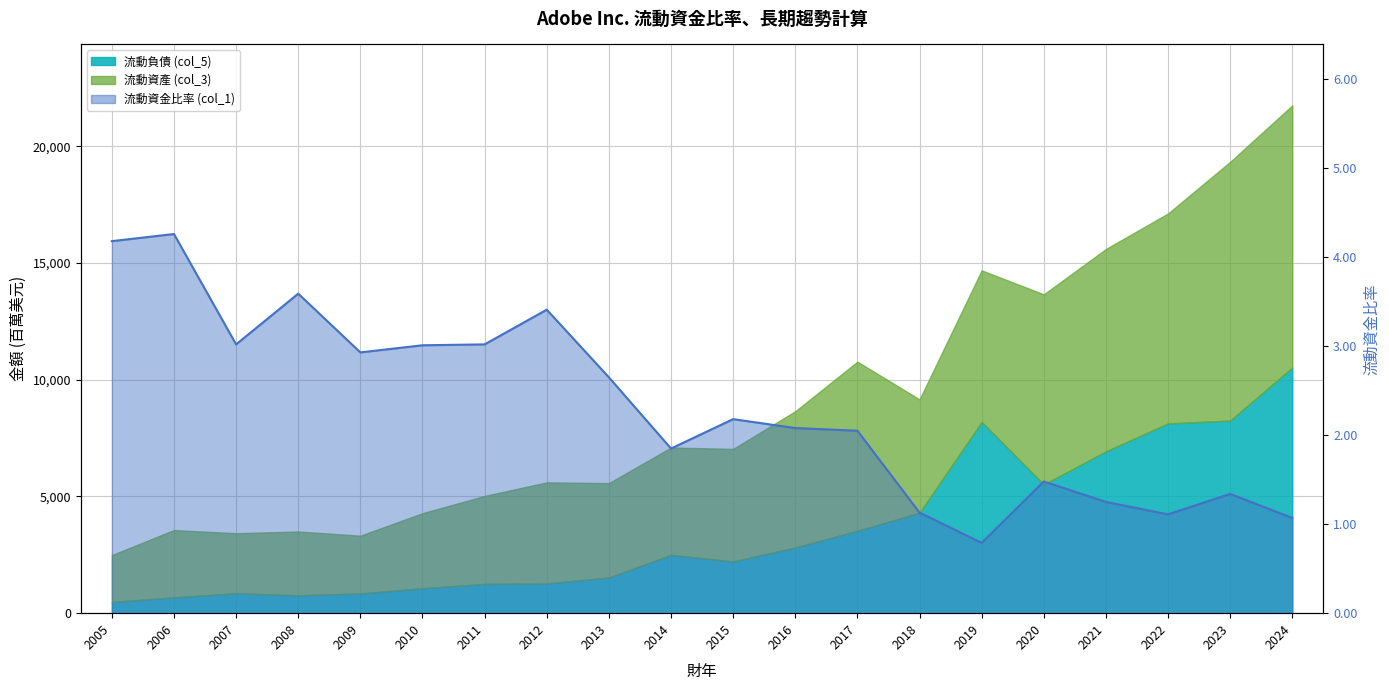

The chart shows a value of 3.4 at 2012. True or false?

True